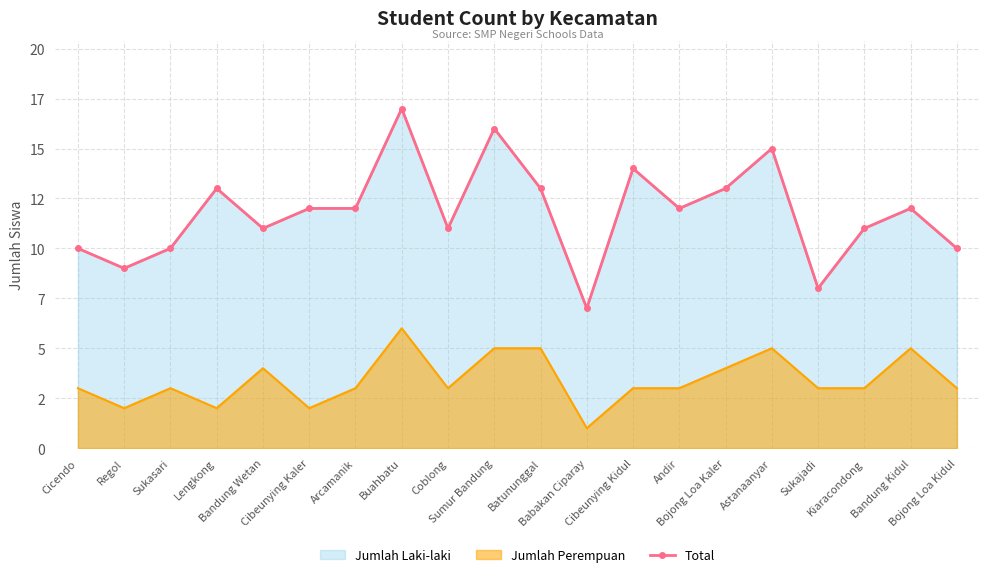

Which category has the lowest value across all series?

Babakan Ciparay